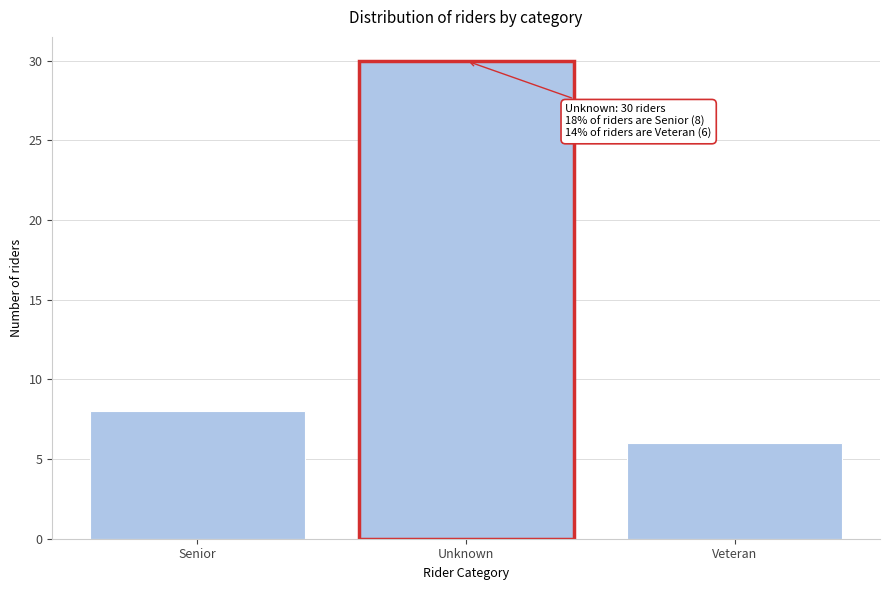

Reading left to right, what are all the values shown in this chart?

8	30	6